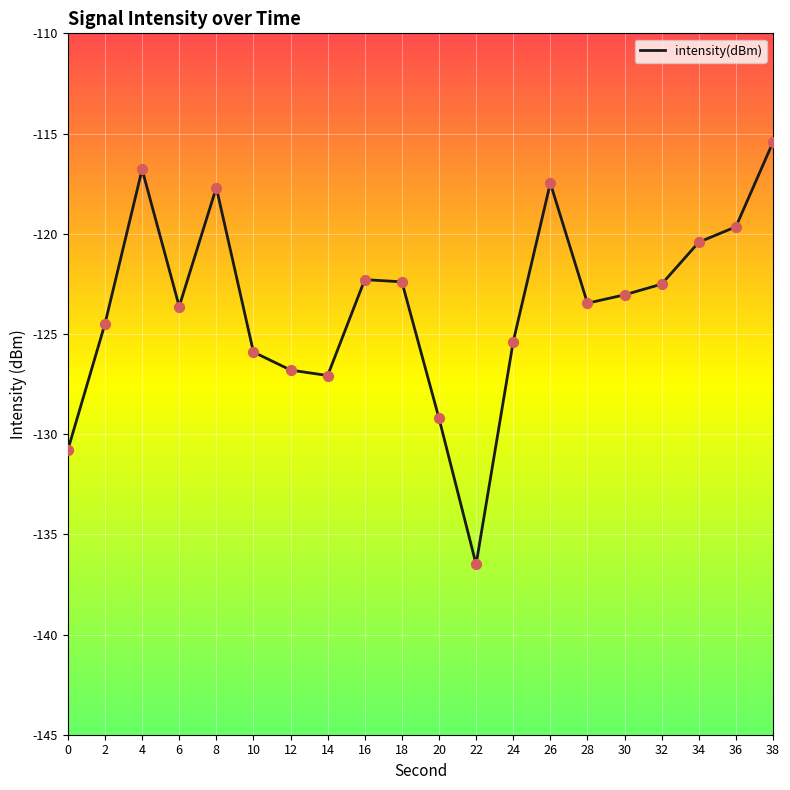

Between 38 and 10, which is larger?

38